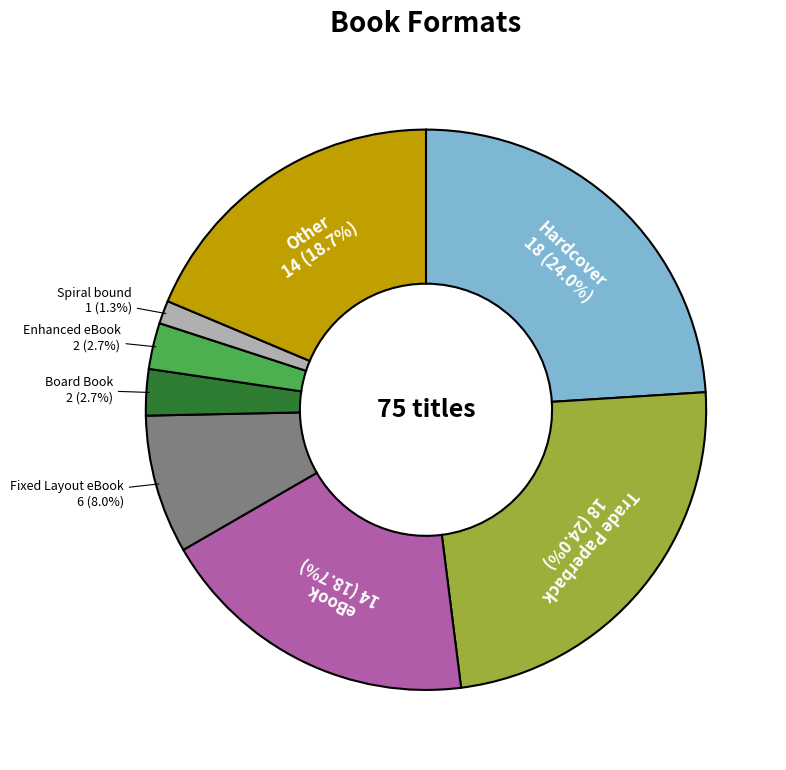

Is there a majority slice in this chart?

No